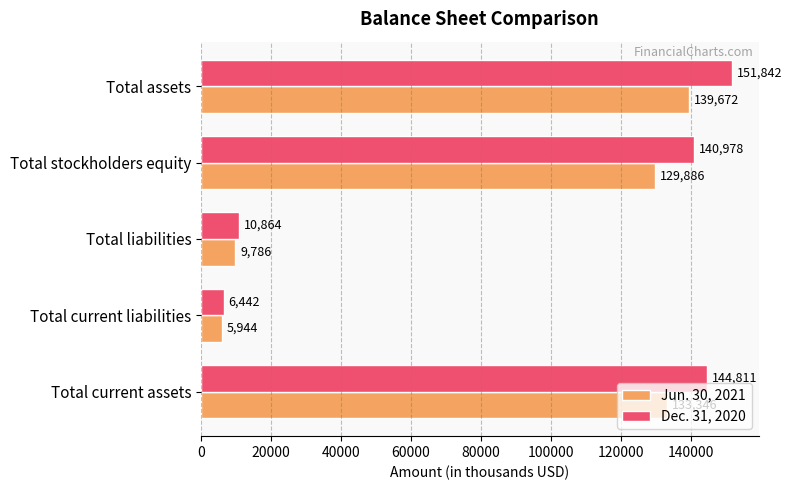

What is the highest value of the Dec. 31, 2020 series?

151842